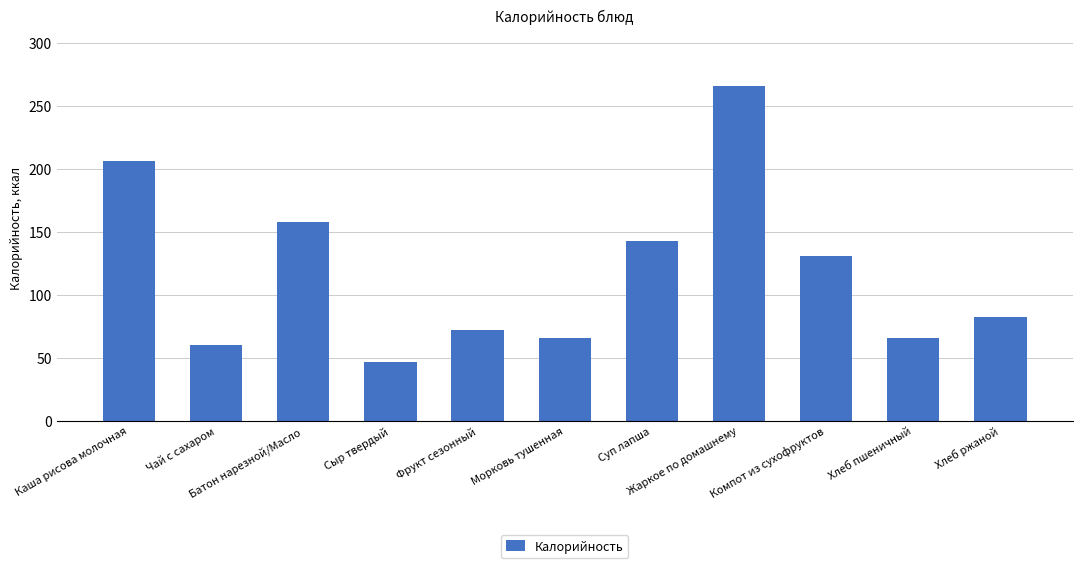

What is the label of the 2nd bar from the left?

Чай с сахаром